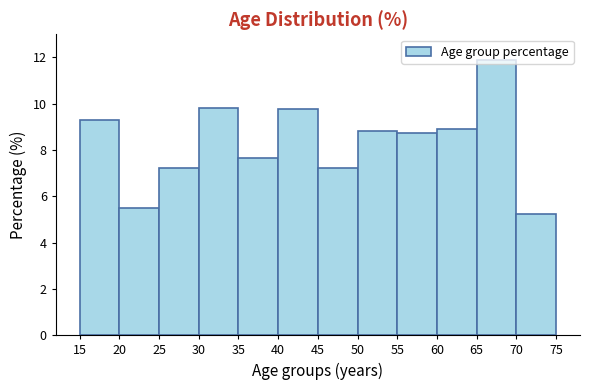

Reading left to right, list every bar in this chart as the range it spans on the x-axis followed by its height. The values are not printed on the chart, so give them approximately, as read against the axis.

15 to 20: 9.2
20 to 25: 5.4
25 to 30: 7.2
30 to 35: 9.8
35 to 40: 7.6
40 to 45: 9.8
45 to 50: 7.2
50 to 55: 8.8
55 to 60: 8.8
60 to 65: 8.8
65 to 70: 11.8
70 to 75: 5.2